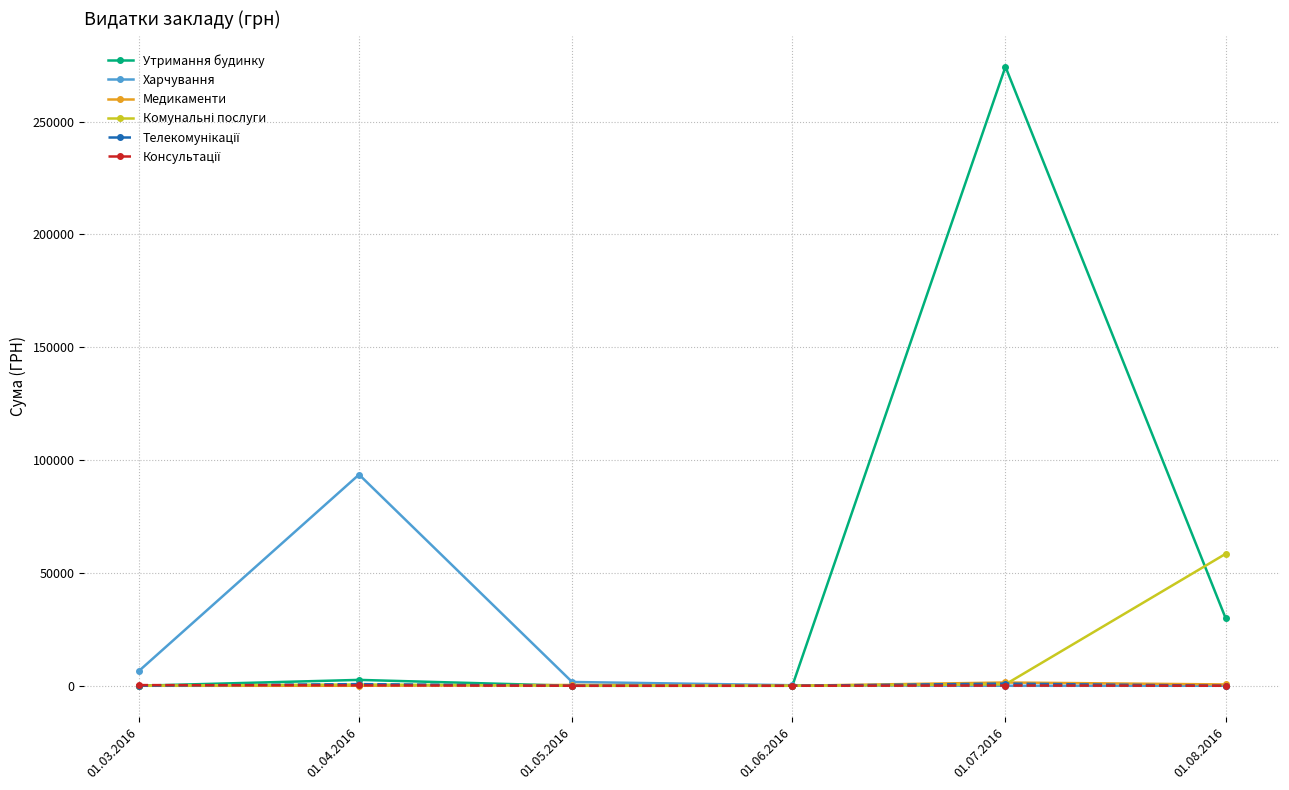

At which label does Медикаменти first exceed 358?

01.05.2016